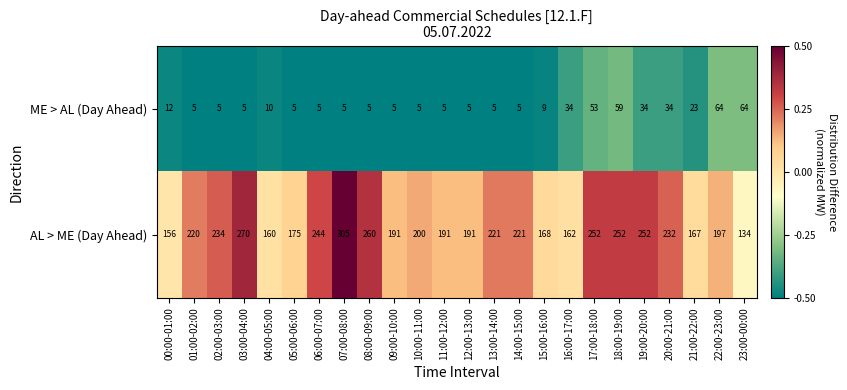

Is it true that AL > ME (Day Ahead) equals 160 at 04:00-05:00?

True